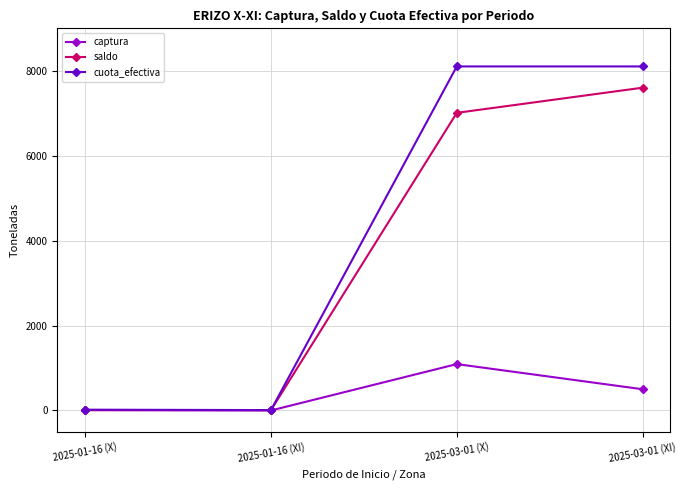

Is the value of cuota_efectiva at 2025-01-16 (XI) greater than the value of saldo at 2025-03-01 (X)?

No